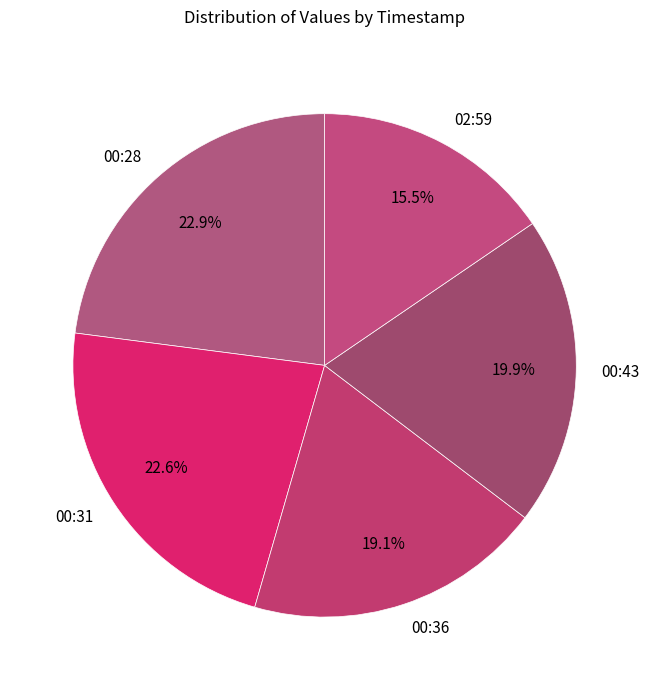

Is there a majority slice in this chart?

No